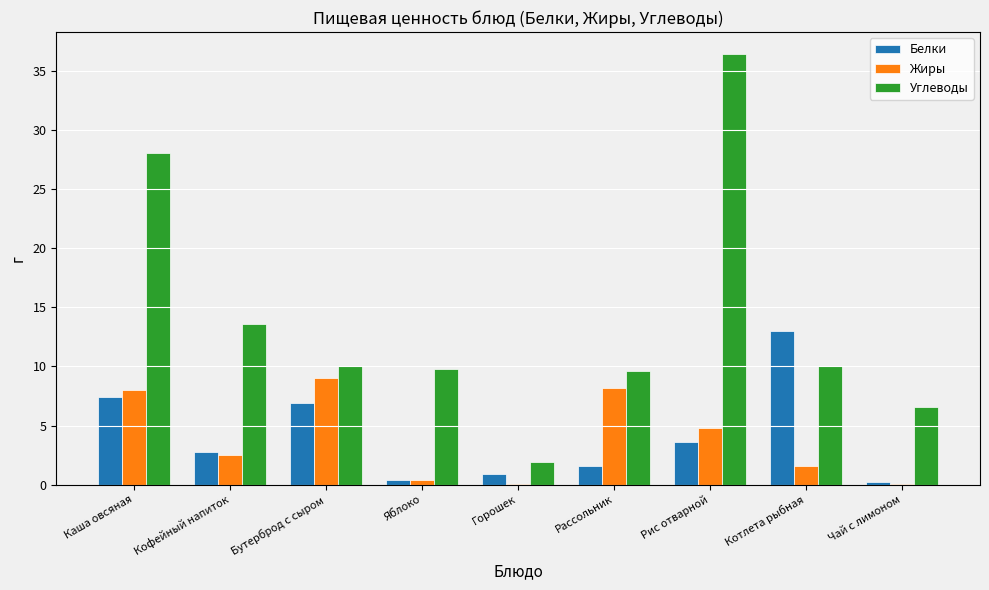

Does the chart contain stacked bars?

No